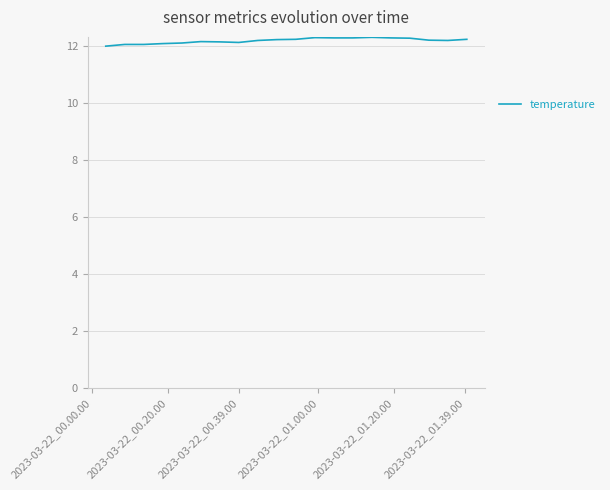

What is the greatest value displayed?

12.3